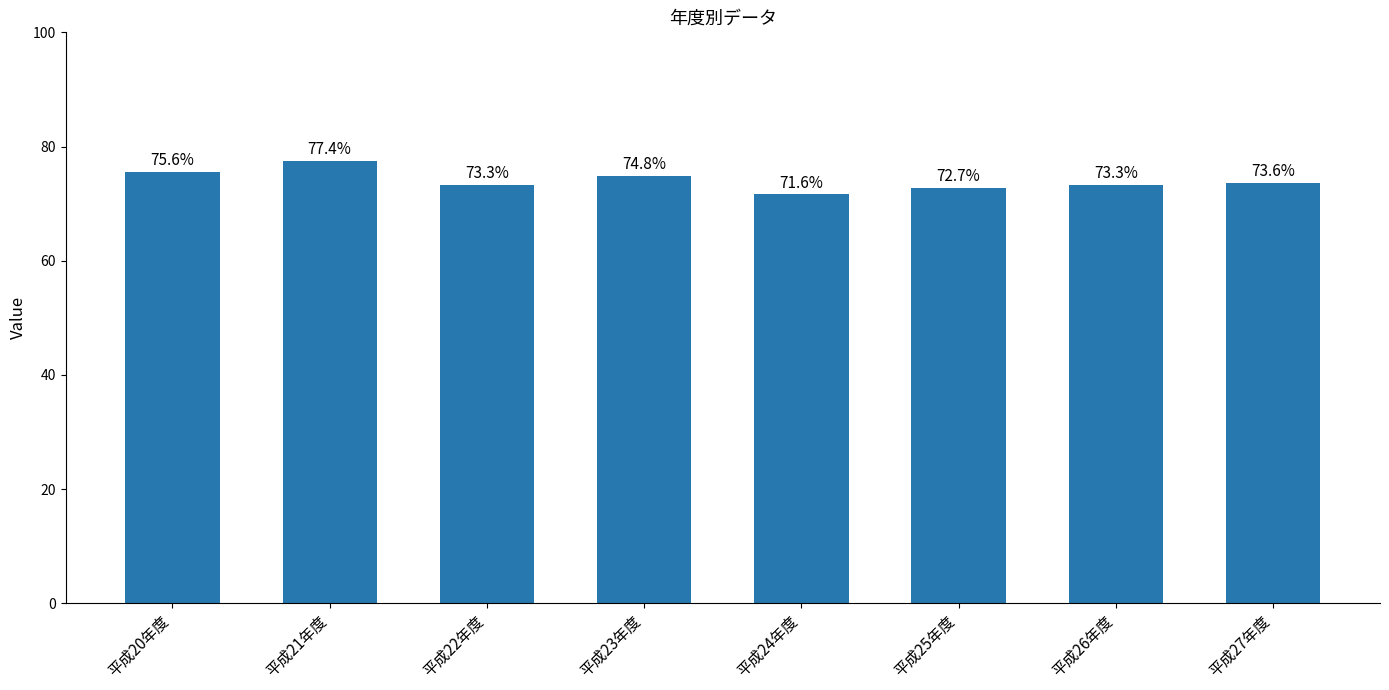

How many bars are there in total?

8